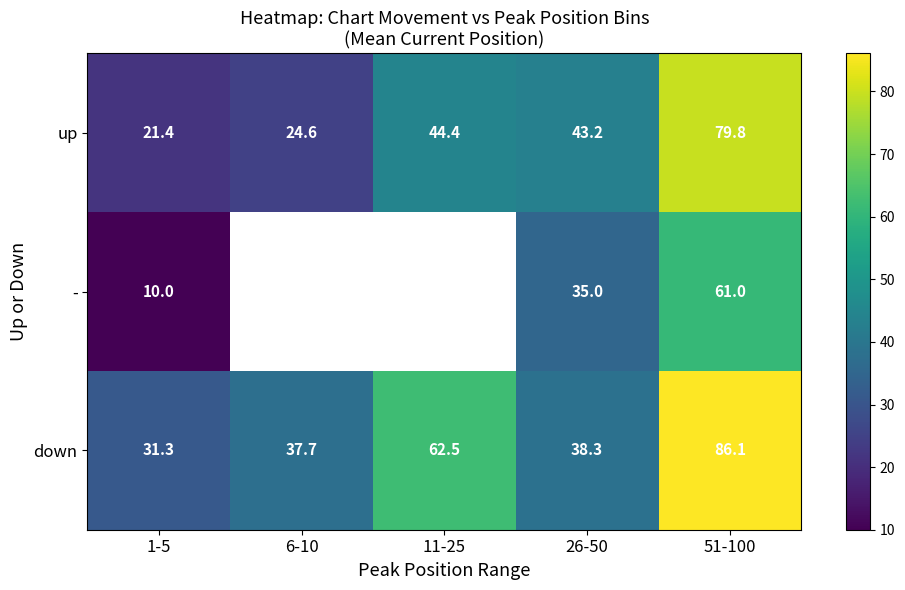

Rank the series at 1-5 from lowest to highest value.

-, up, down